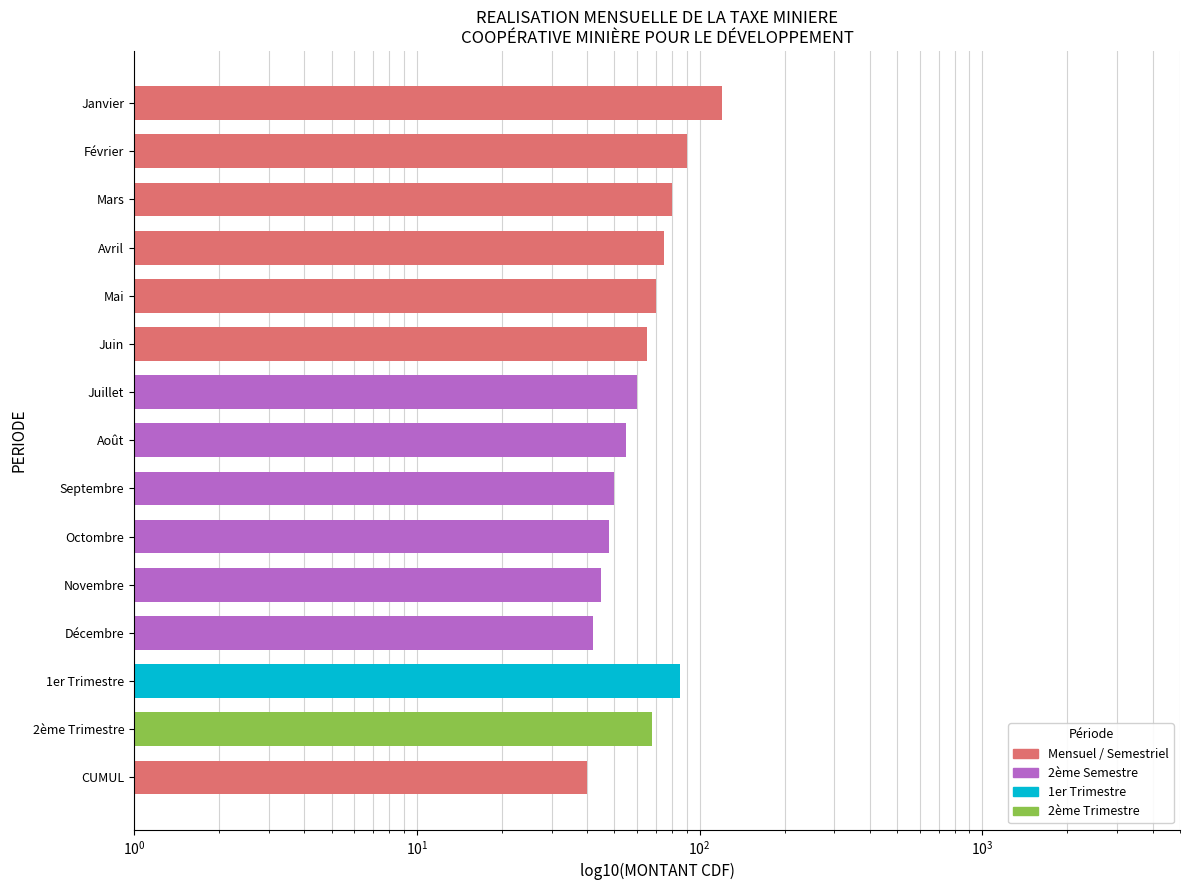

Reading left to right, transcribe all the data shown in this chart.

120	90	80	75	70	65	60	55	50	48	45	42	85	68	40